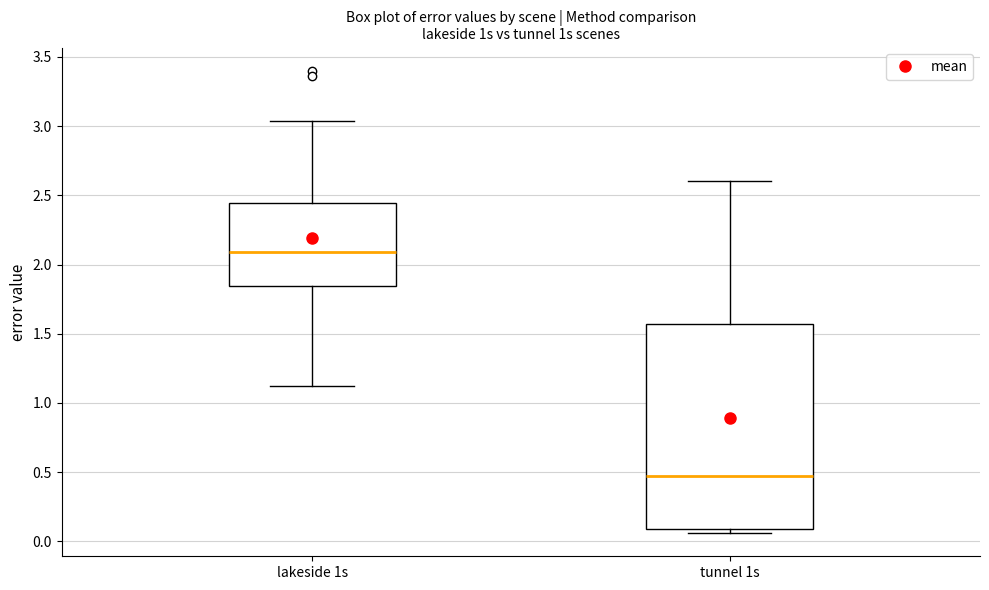

Comparing the boxes themselves (not the whiskers), which one is the tallest?

tunnel 1s